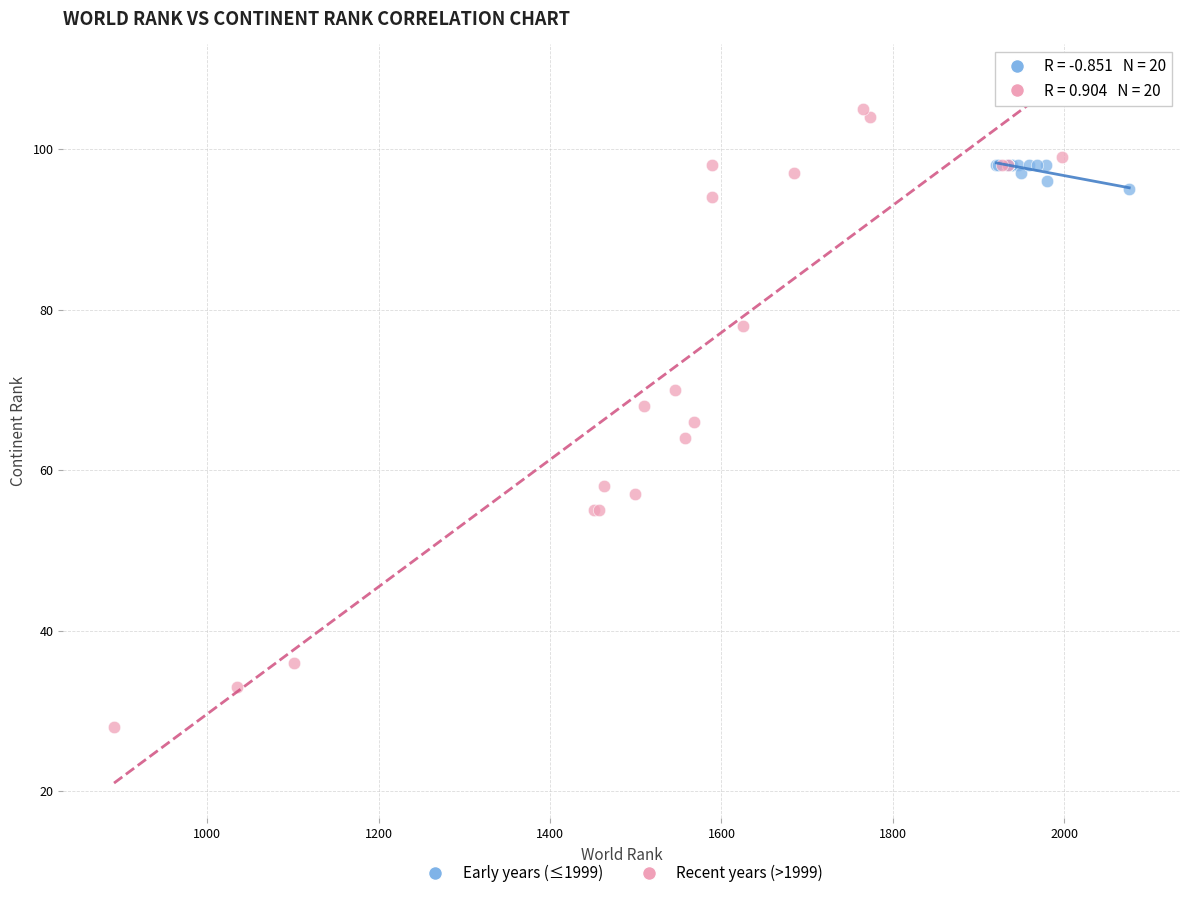

Which series reaches the maximum Y coordinate?

Recent years (>1999)